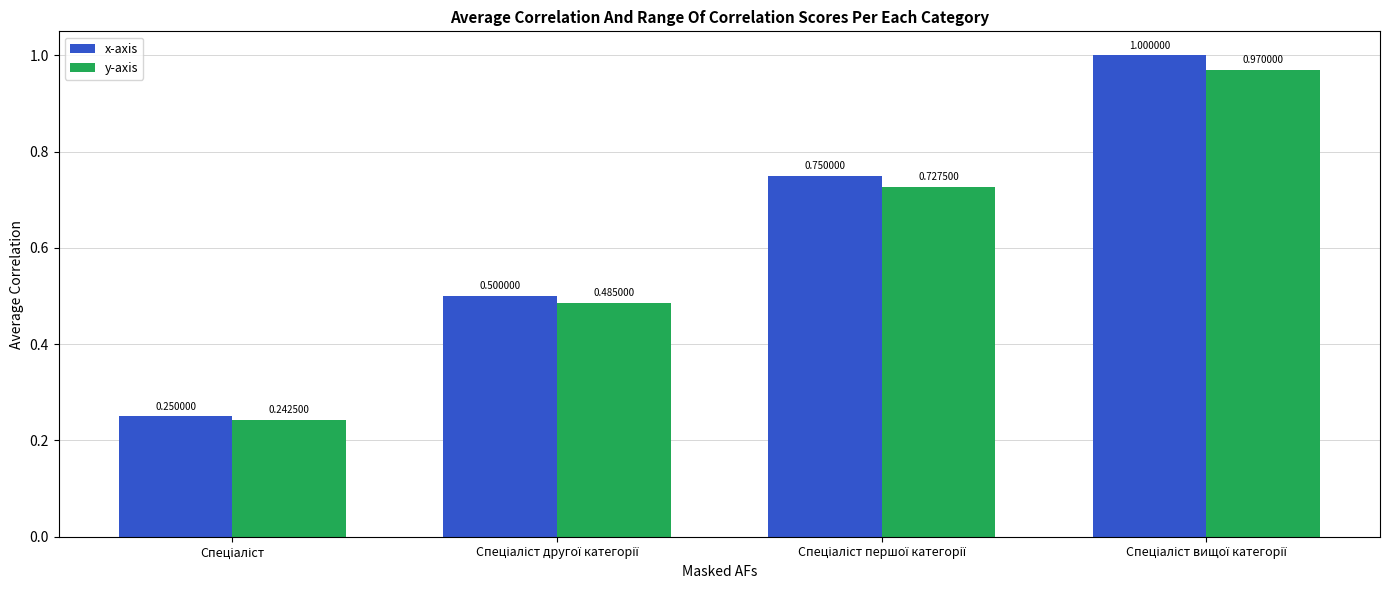

Which series has the largest total across all categories?

x-axis